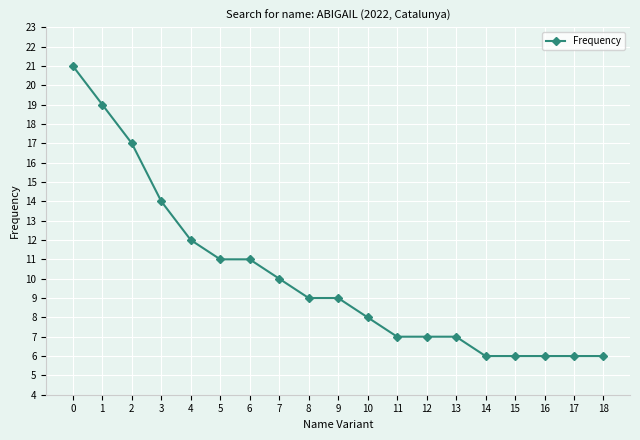

Is this an area chart (filled region under the line)?

No